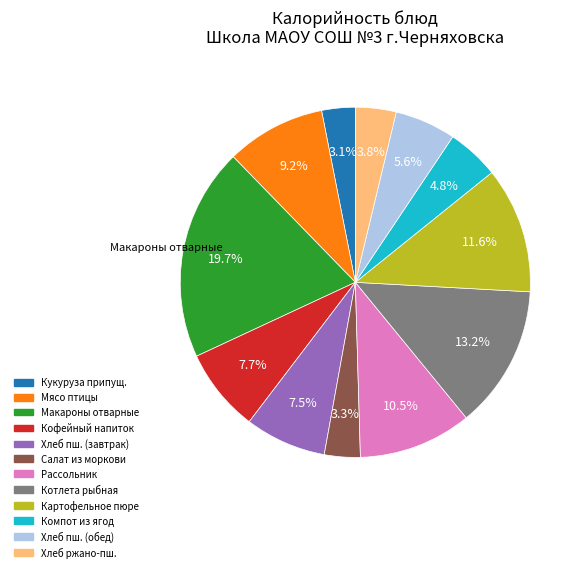

Is there any slice that represents more than half of the pie?

No